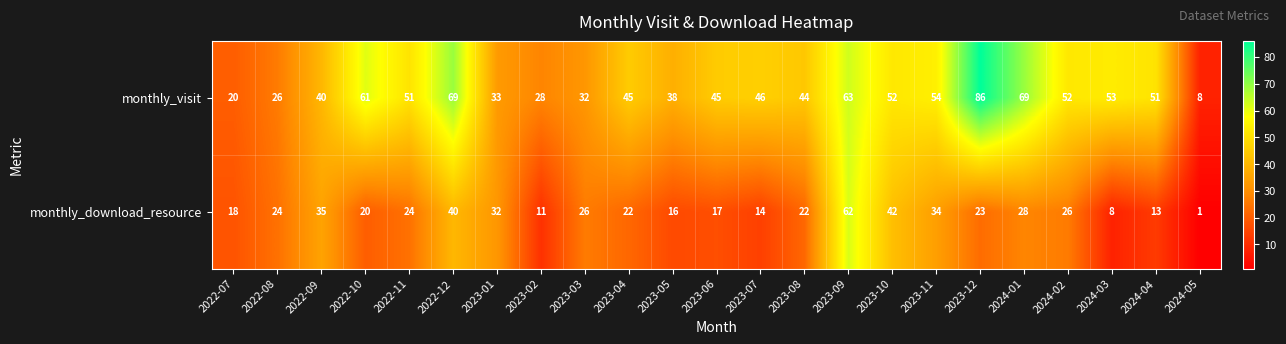

What is the difference between the second highest and minimum values in the monthly_visit series?

61